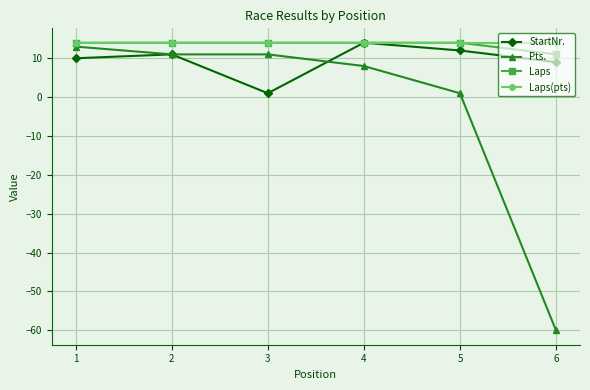

What is the smallest value displayed?

-60